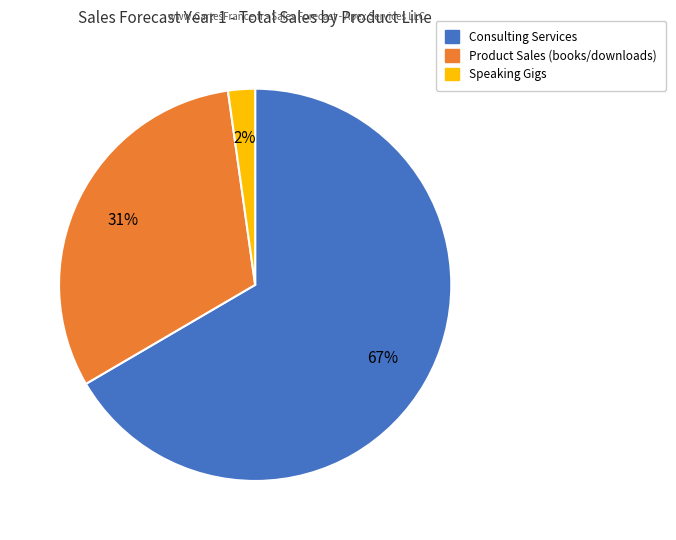

Is the sum of Product Sales (books/downloads) and Speaking Gigs greater than half?

No